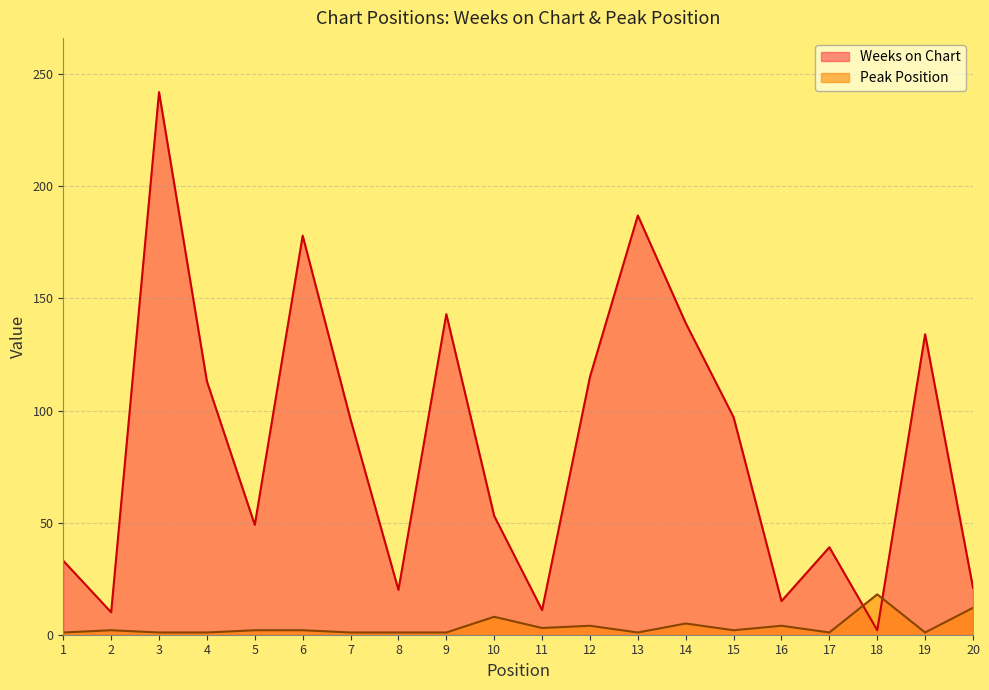

How many lines are shown in the chart?

2